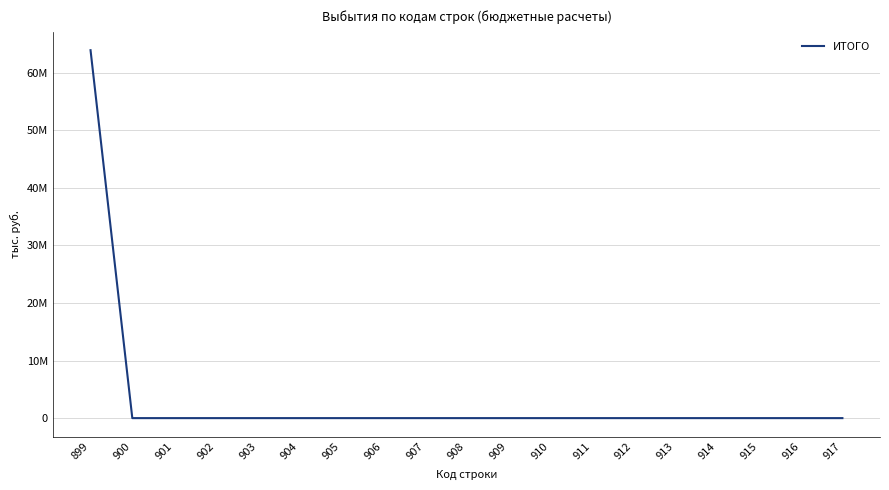

Does the chart display data point markers on the line(s)?

No